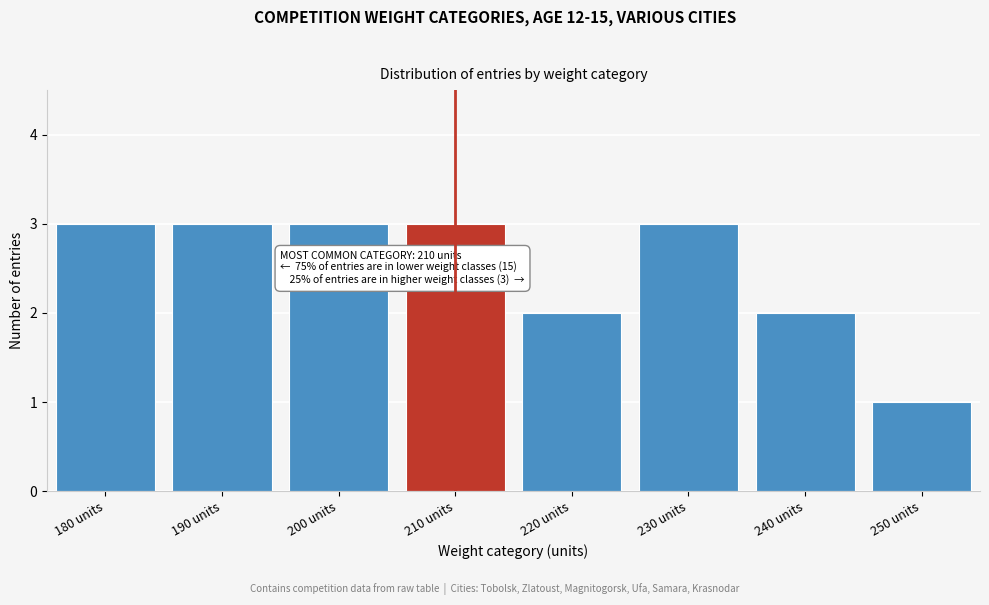

Reading left to right, list all the values displayed in this chart.

180 units=3	190 units=3	200 units=3	210 units=3	220 units=2	230 units=3	240 units=2	250 units=1